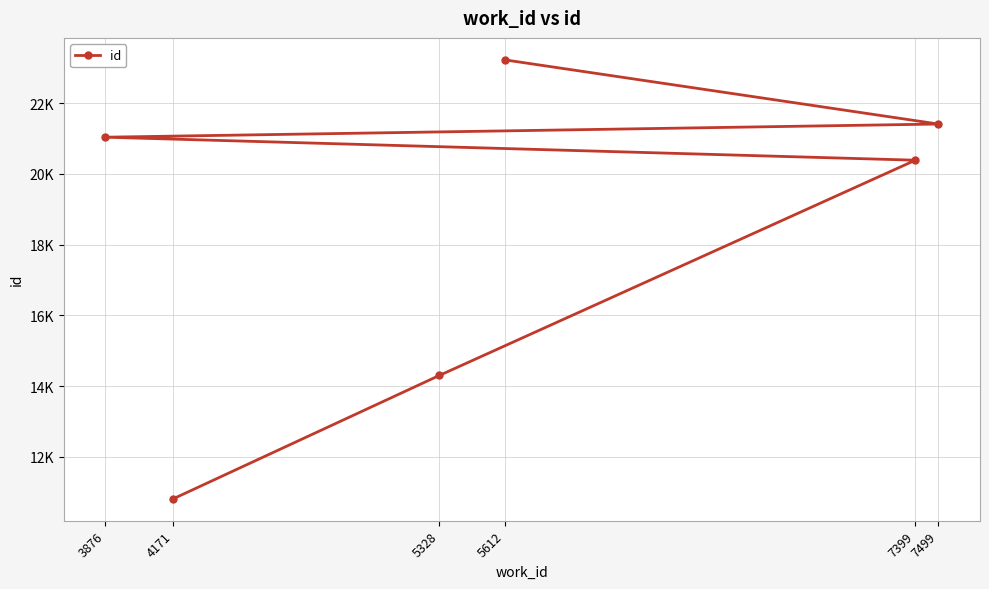

What is the change in value from 7499 to 5612?

+1814